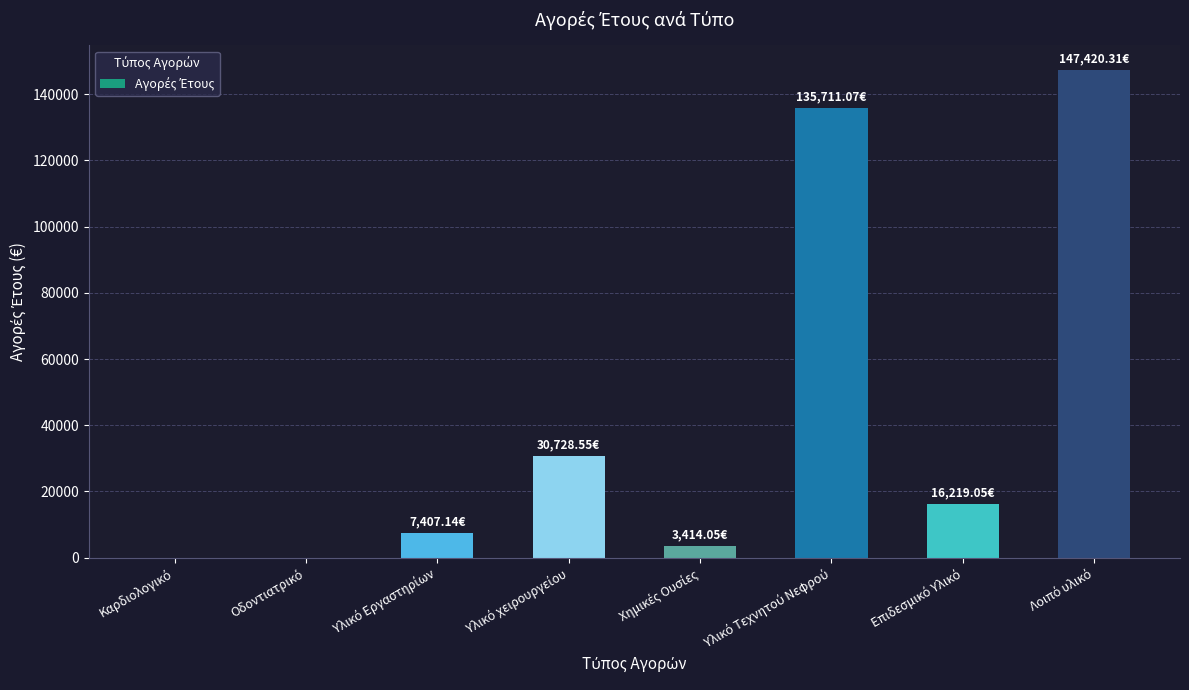

What is the sum of all values?

340900.2